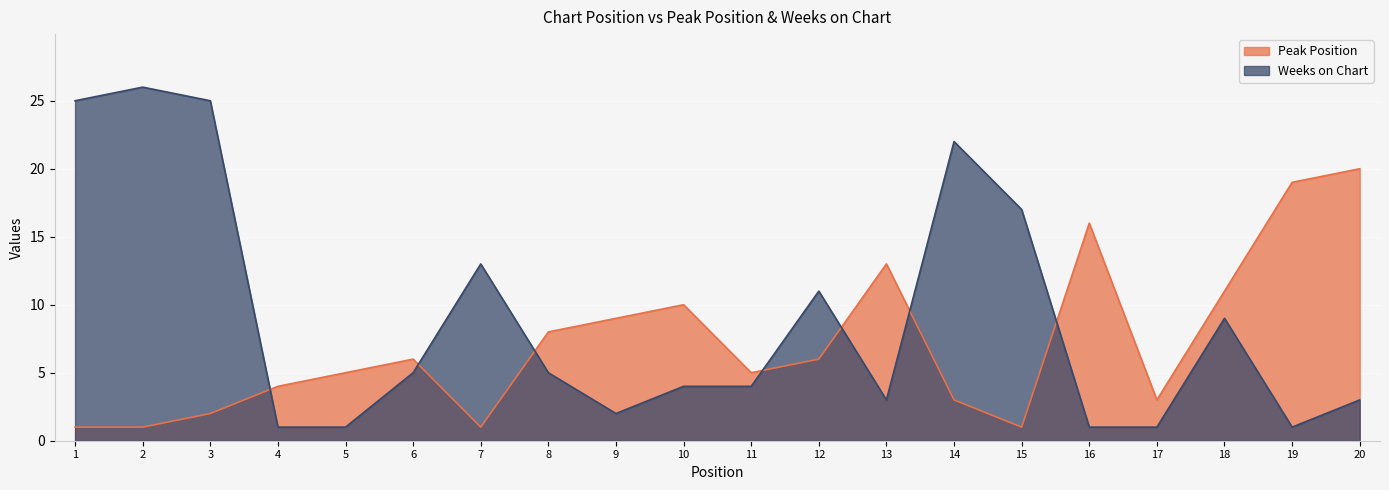

What is the difference between the second highest and minimum values in the Peak Position series?

18